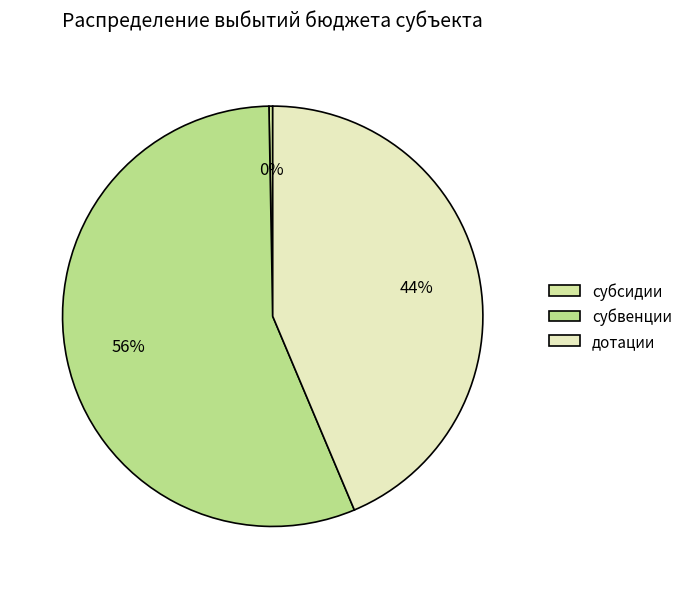

How many segments does this pie chart have?

3